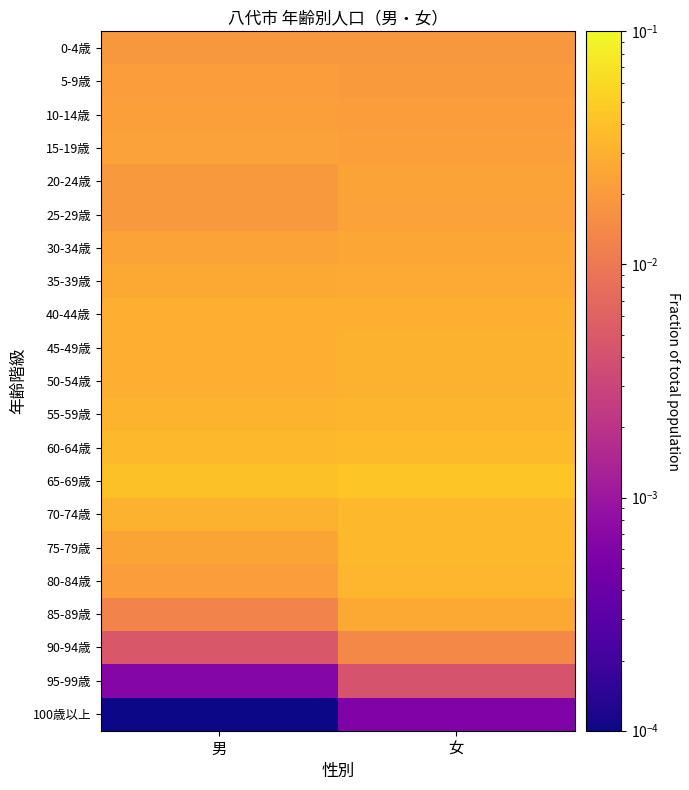

Which series has the largest total across all categories?

65-69歳